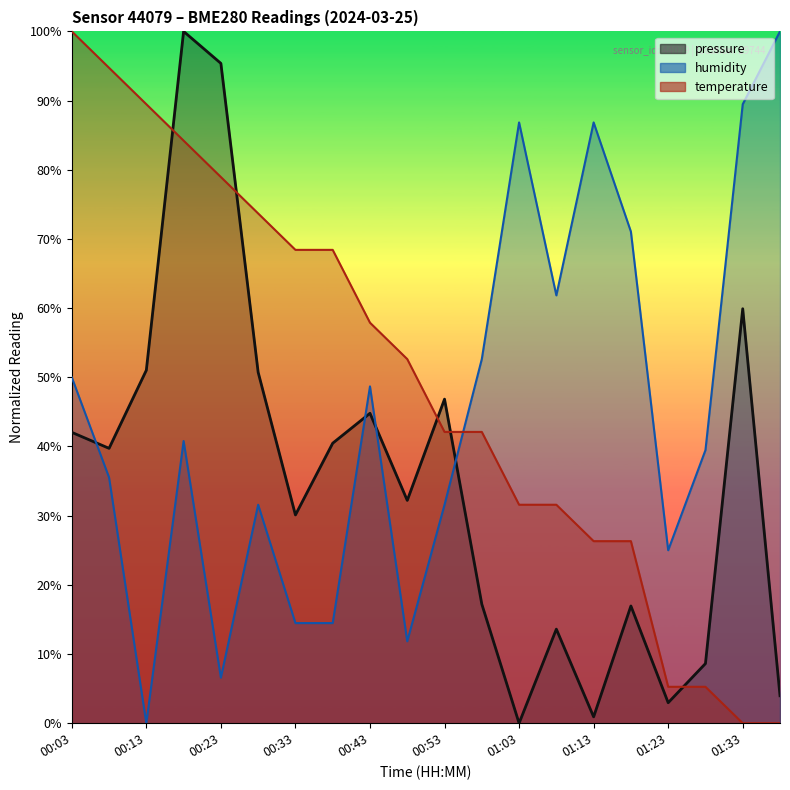

True or false: humidity has a value of 48.7 at 01:38.

False